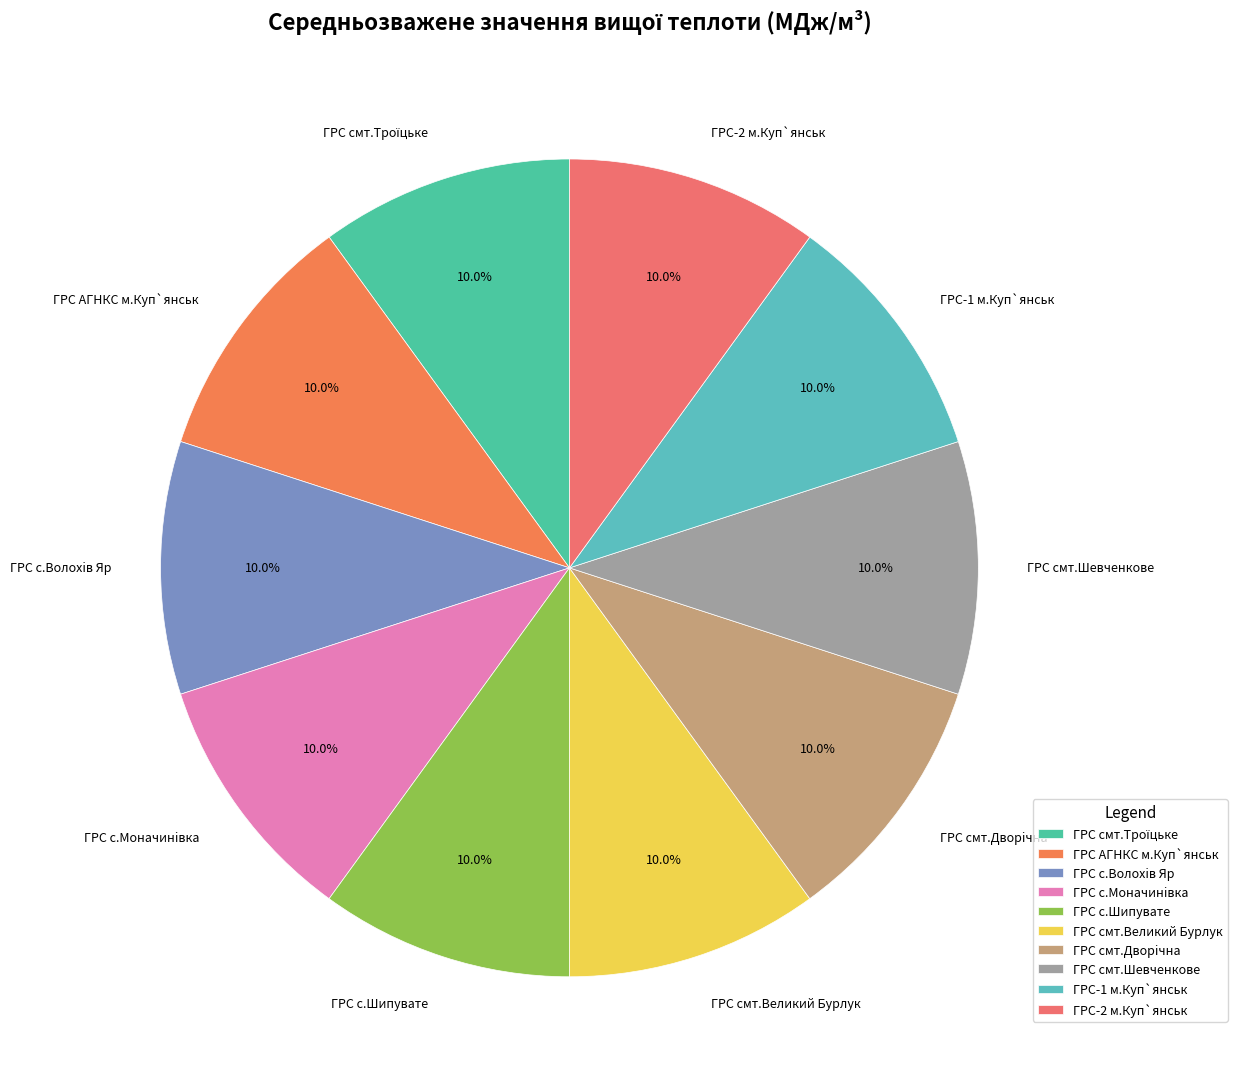

To the nearest percent, what is the combined percentage of ГРС смт.Великий Бурлук and ГРС-2 м.Куп`янськ?

20%